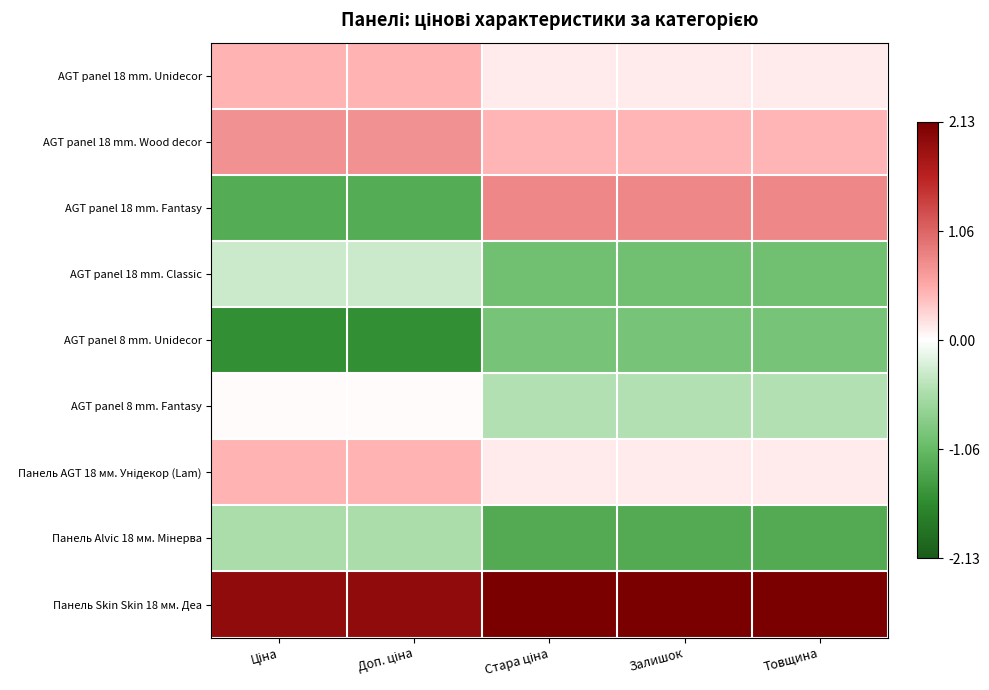

List the series in order of their peak value, lowest first.

AGT panel 8 mm. Unidecor, Панель Alvic 18 мм. Мінерва, AGT panel 18 mm. Classic, AGT panel 8 mm. Fantasy, AGT panel 18 mm. Unidecor, Панель AGT 18 мм. Унідекор (Lam), AGT panel 18 mm. Wood decor, AGT panel 18 mm. Fantasy, Панель Skin Skin 18 мм. Деа